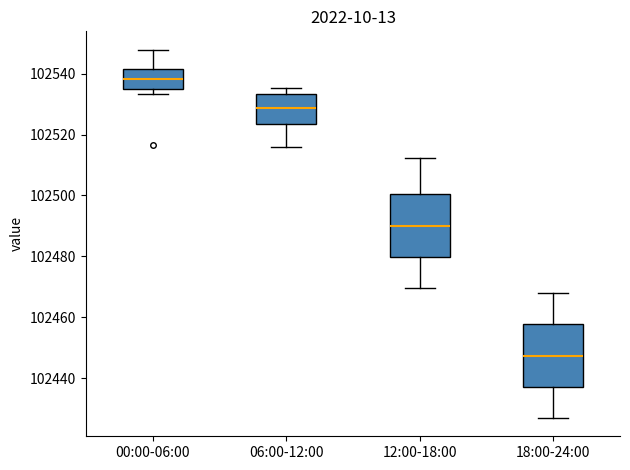

Reading left to right, read every box against the y-axis: the position of its median line, the range the box covers, and the ends of its whiskers. The values are not printed on the chart, so give them approximately, as read against the axis.

00:00-06:00: median 102538, box 102536 to 102542, whiskers 102534 to 102548
06:00-12:00: median 102528, box 102524 to 102534, whiskers 102516 to 102536
12:00-18:00: median 102490, box 102480 to 102500, whiskers 102470 to 102512
18:00-24:00: median 102448, box 102438 to 102458, whiskers 102426 to 102468